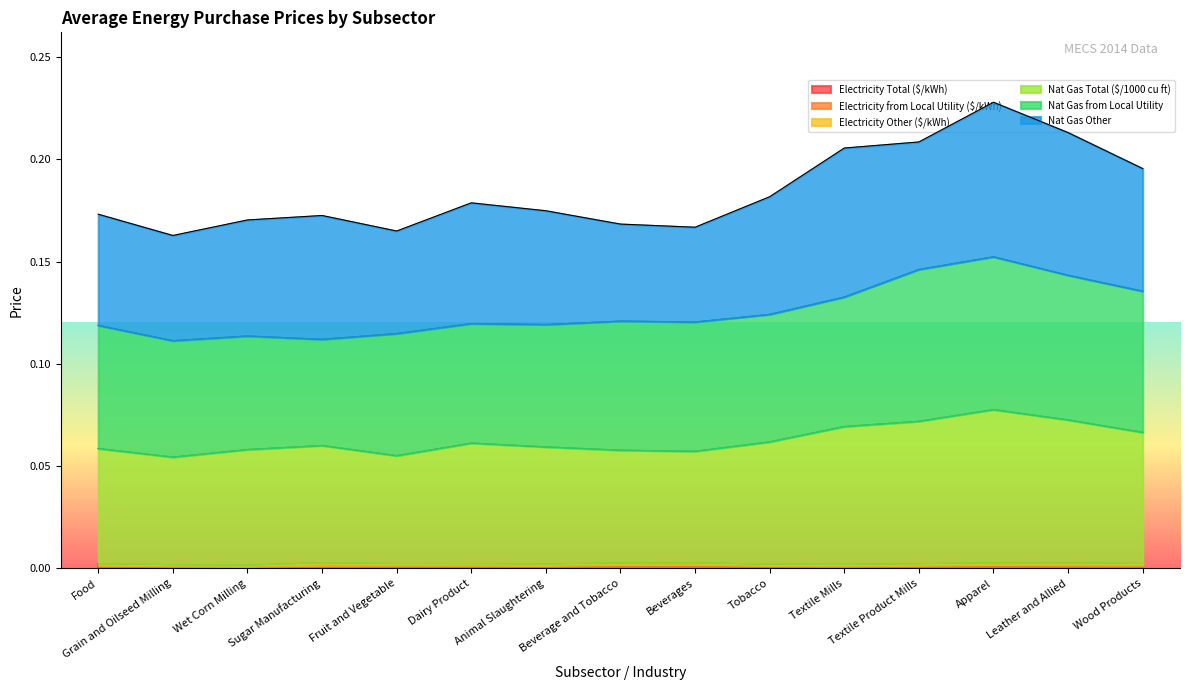

List the labels in order of Nat Gas Total ($/1000 cu ft) value, largest first.

Apparel, Leather and Allied, Textile Product Mills, Textile Mills, Wood Products, Tobacco, Dairy Product, Sugar Manufacturing, Animal Slaughtering, Food, Wet Corn Milling, Beverage and Tobacco, Beverages, Fruit and Vegetable, Grain and Oilseed Milling